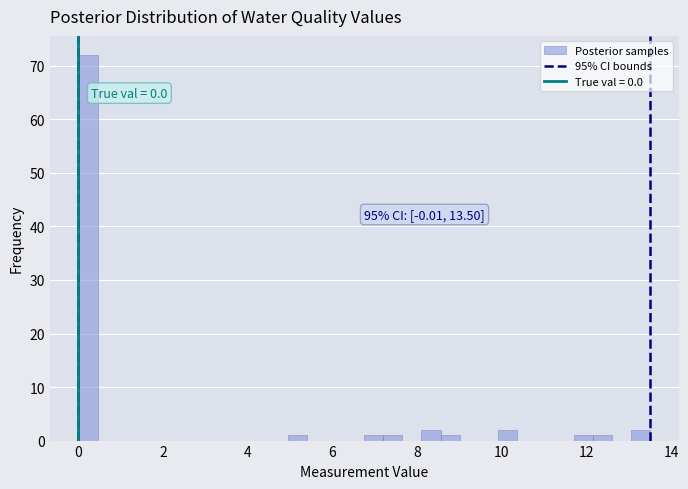

Around what value on the x-axis is the tallest bar? Give the approximate position of its centre, as read against the axis.

0.2